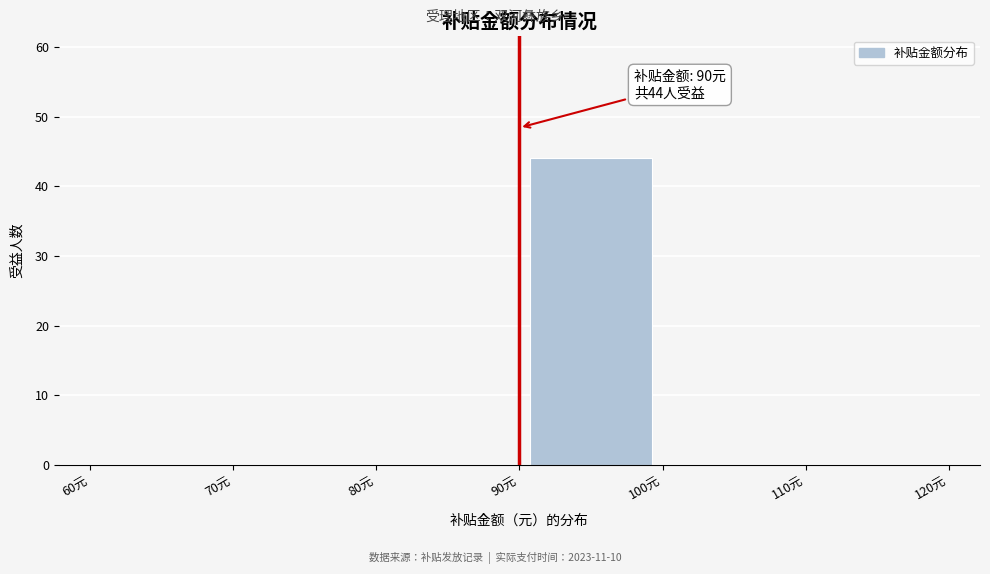

Over which range of the x-axis is the bar tallest?

90 to 100